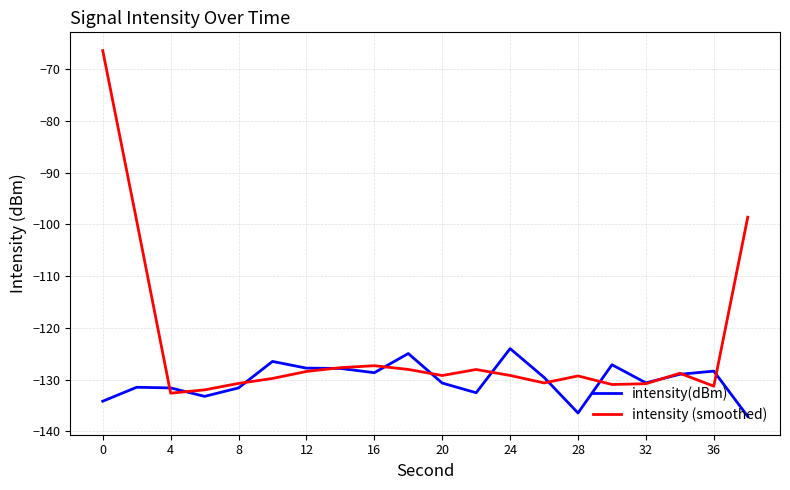

Which series has the largest total across all categories?

intensity (smoothed)